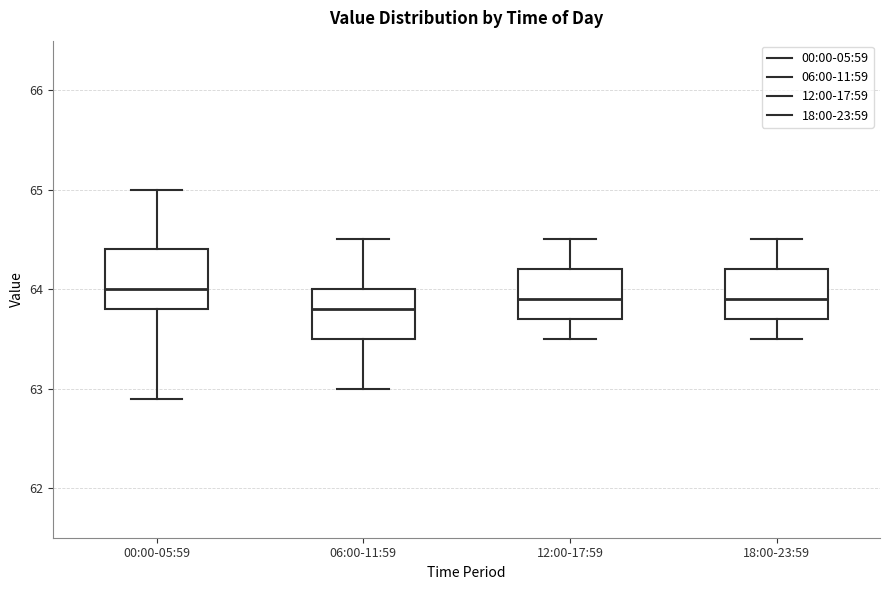

Which box is the tallest, from its lower edge to its upper edge?

00:00-05:59